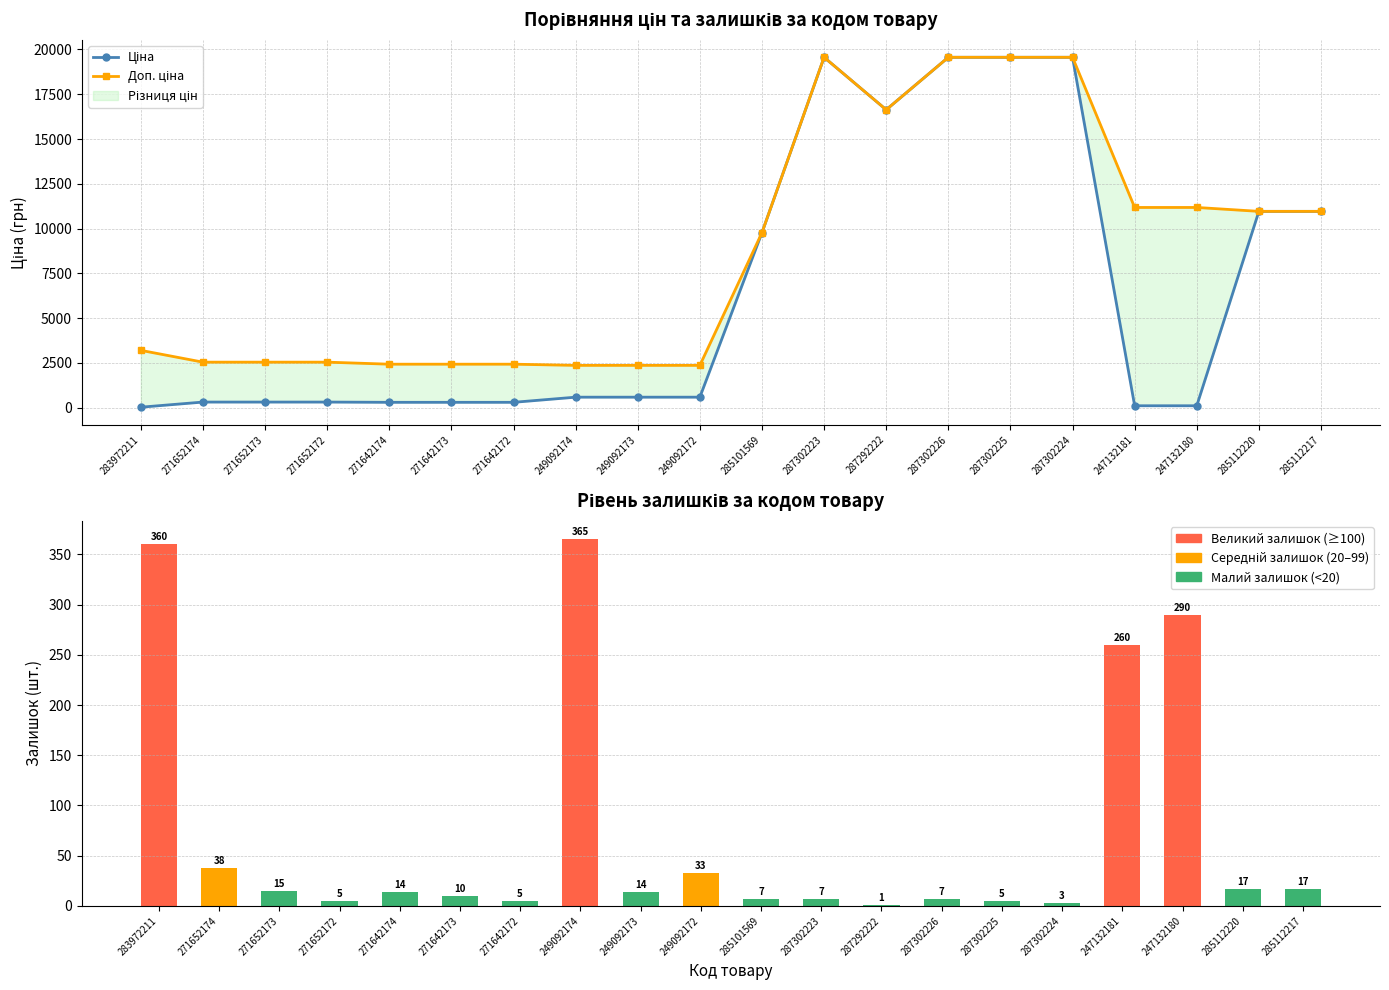

Reading left to right, list all the values displayed in this chart.

Ціна: 32.0	318.3	318.3	318.3	304.1	304.1	304.1	591.6	591.6	591.6	9775.5	19564.9	16636.8	19564.9	19564.9	19564.9	111.8	111.8	10964.4	10964.4
Доп. ціна: 3205.0	2546.4	2546.4	2546.4	2432.8	2432.8	2432.8	2366.5	2366.5	2366.5	9775.5	19564.9	16636.8	19564.9	19564.9	19564.9	11182.0	11182.0	10964.4	10964.4
Залишок: 360.0	38.0	15.0	5.0	14.0	10.0	5.0	365.0	14.0	33.0	7.0	7.0	1.0	7.0	5.0	3.0	260.0	290.0	17.0	17.0